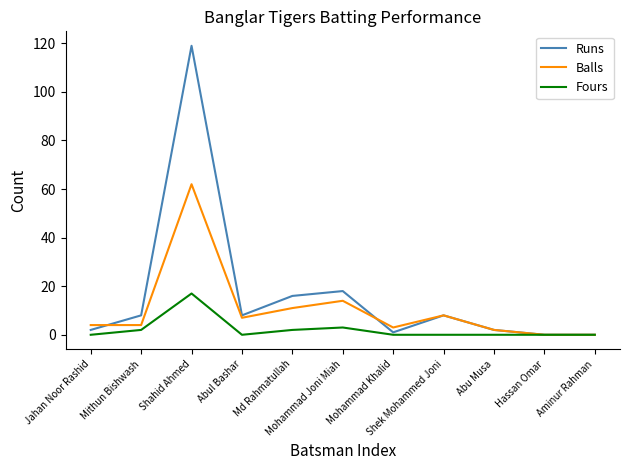

Rank the series by their average value, from lowest to highest.

Fours, Balls, Runs